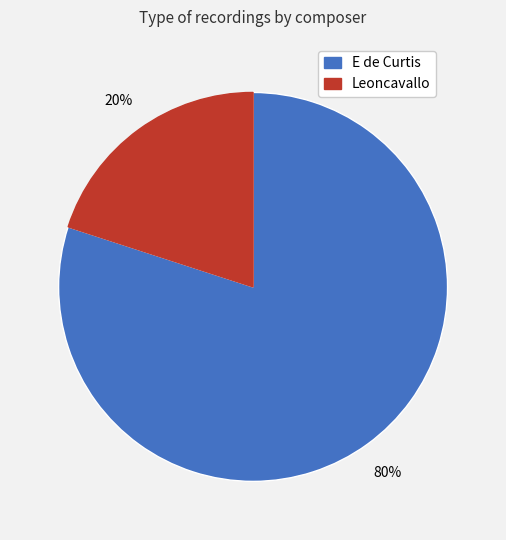

Combined, do Leoncavallo and E de Curtis account for over 50%?

Yes